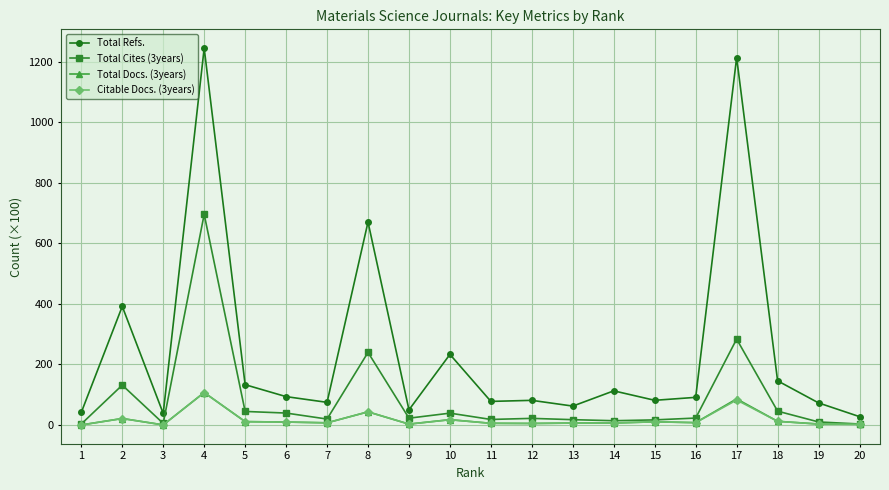

Between 2 and 9, which series saw the biggest shift?

Total Refs.